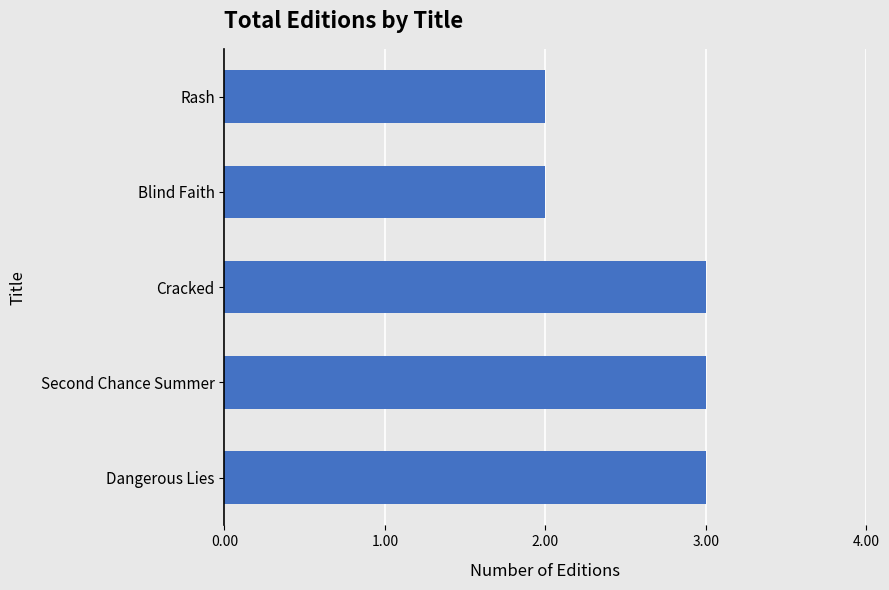

How many values are between 2 and 3?

5